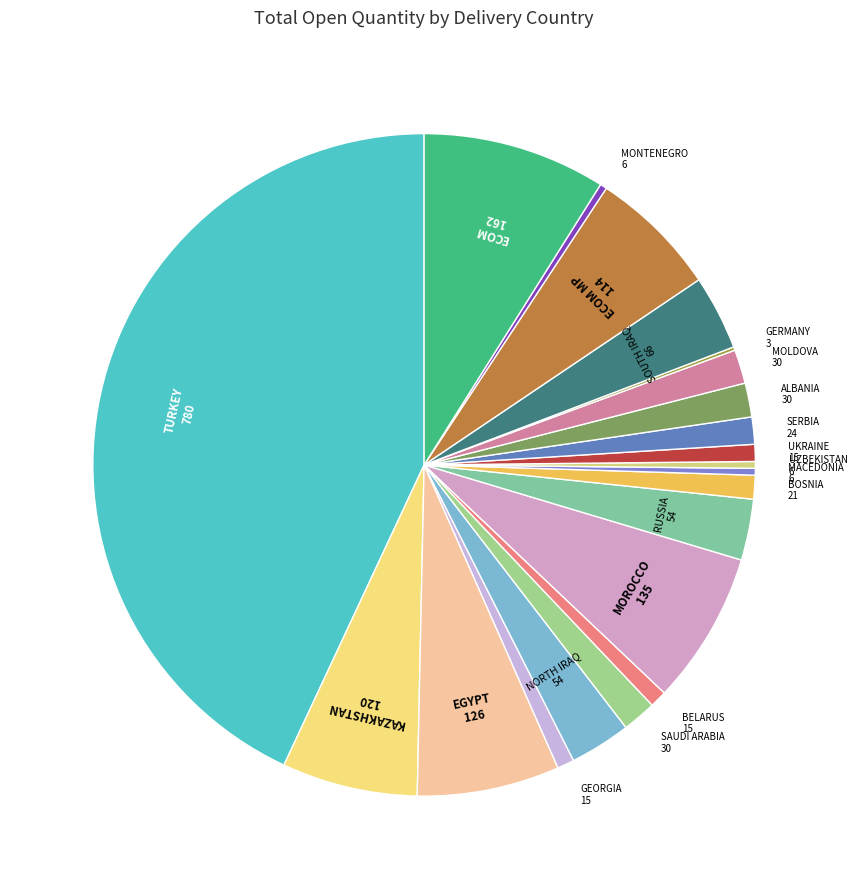

What is the largest slice in the pie chart?

TURKEY